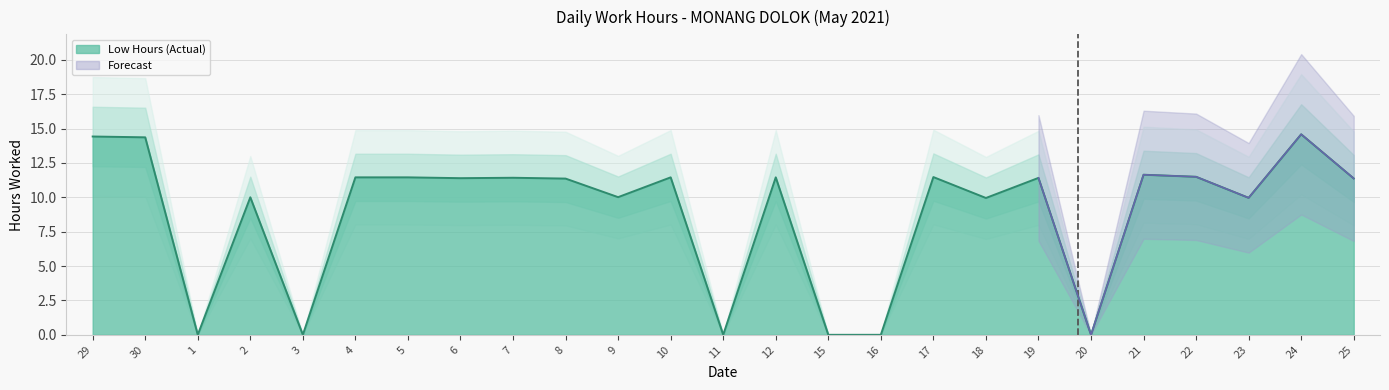

At which label does the data first exceed 11?

29